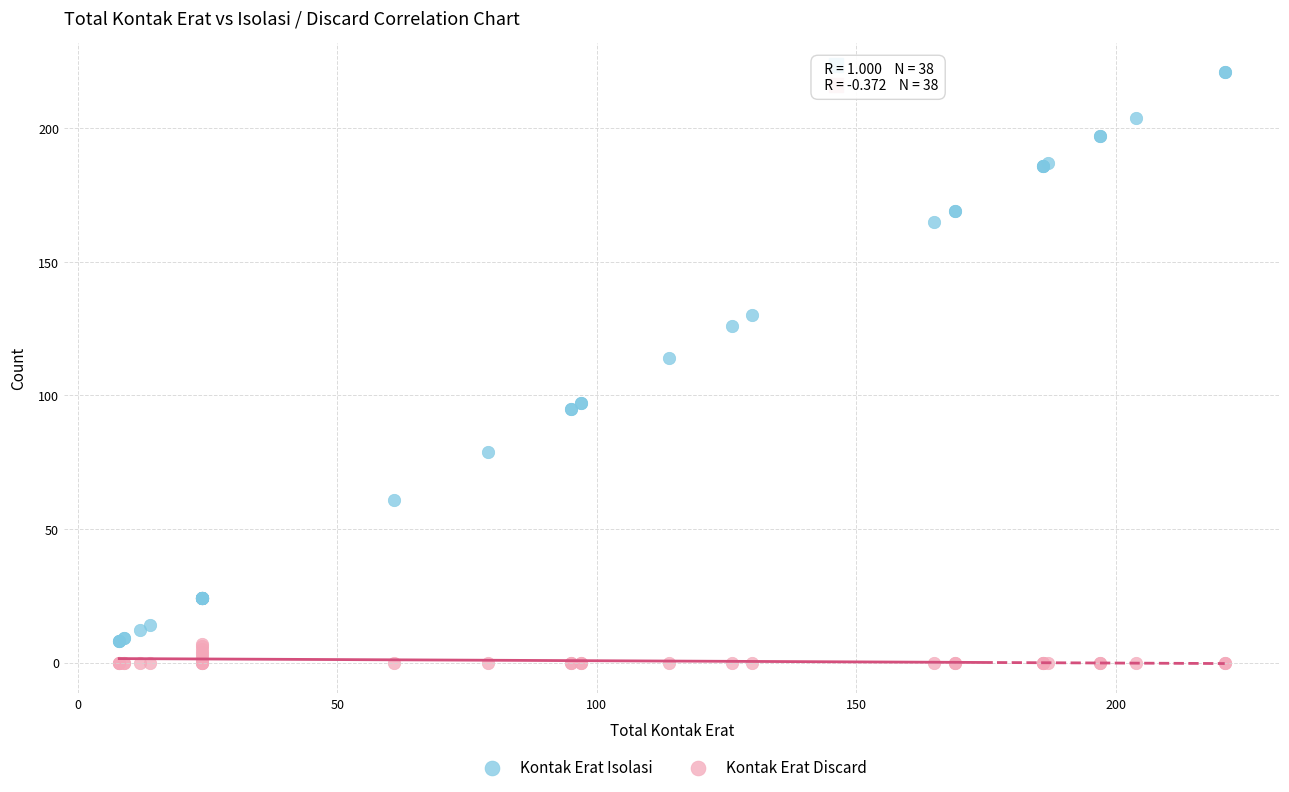

Across all series, what Y value is closest to 110?

114